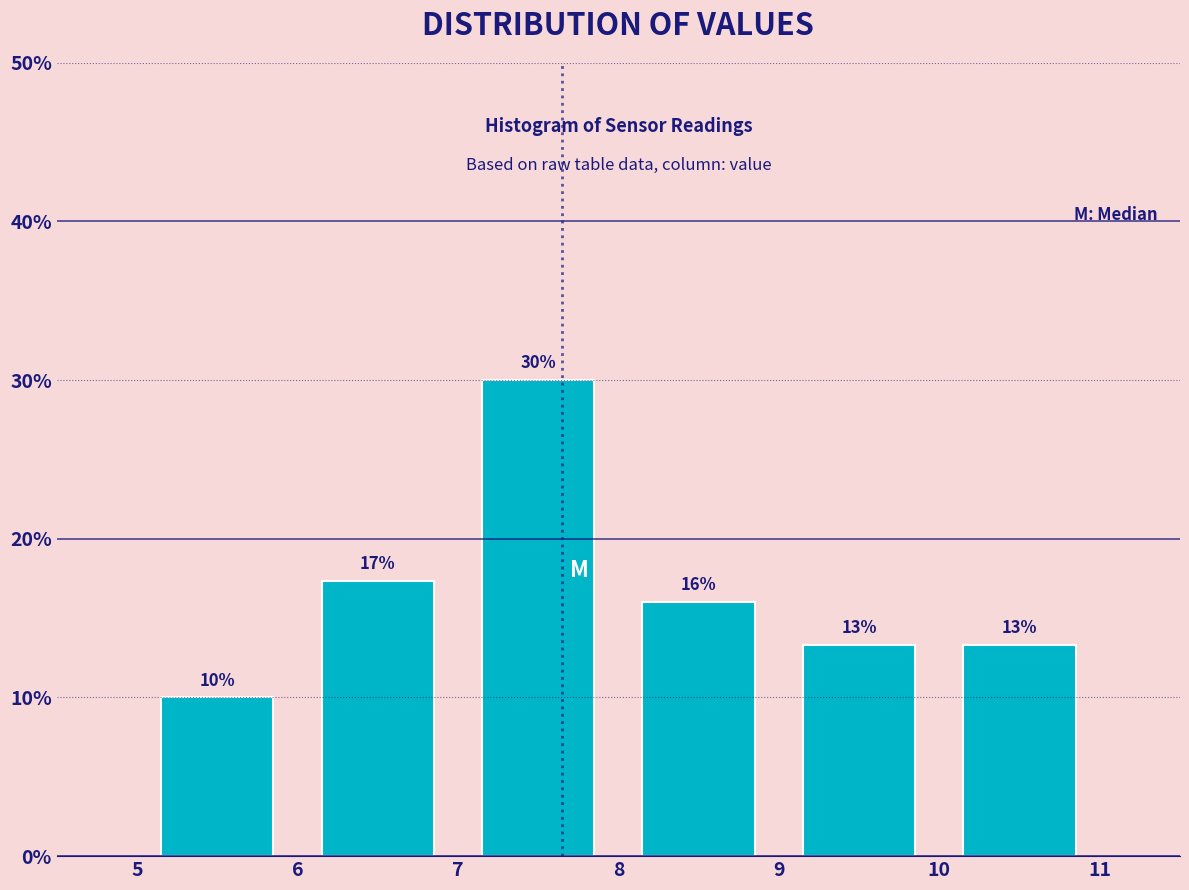

Which range on the x-axis has the tallest bar?

7 to 8